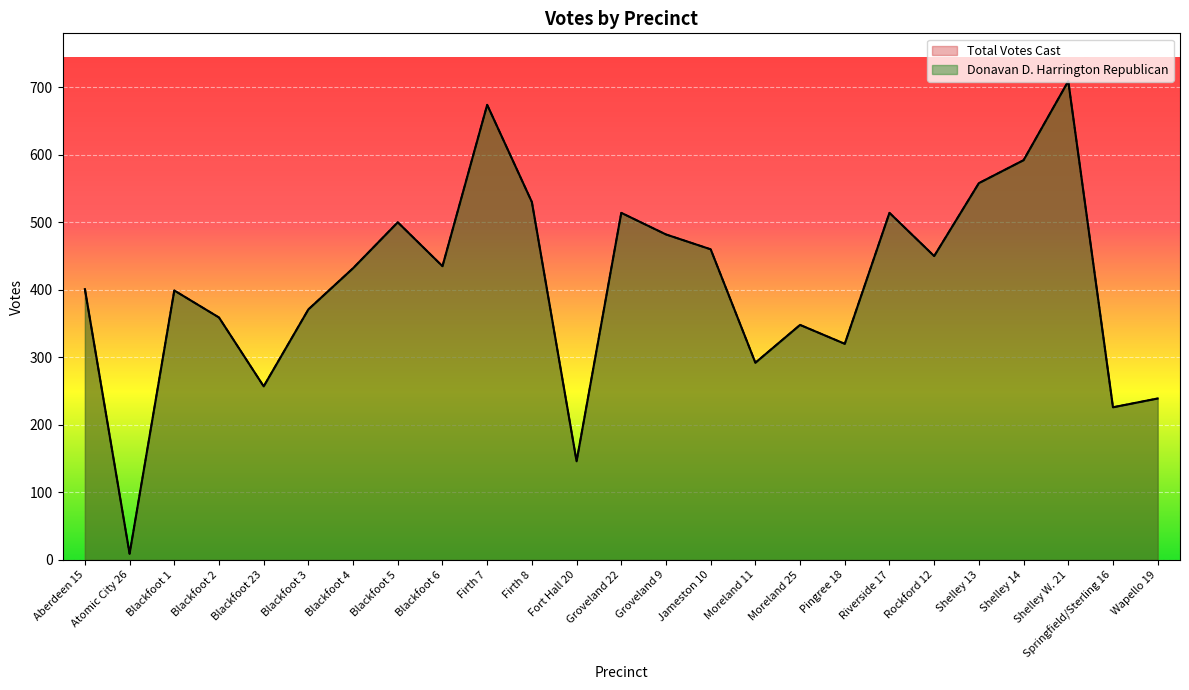

At which category is the sum across all series the highest?

Shelley W. 21